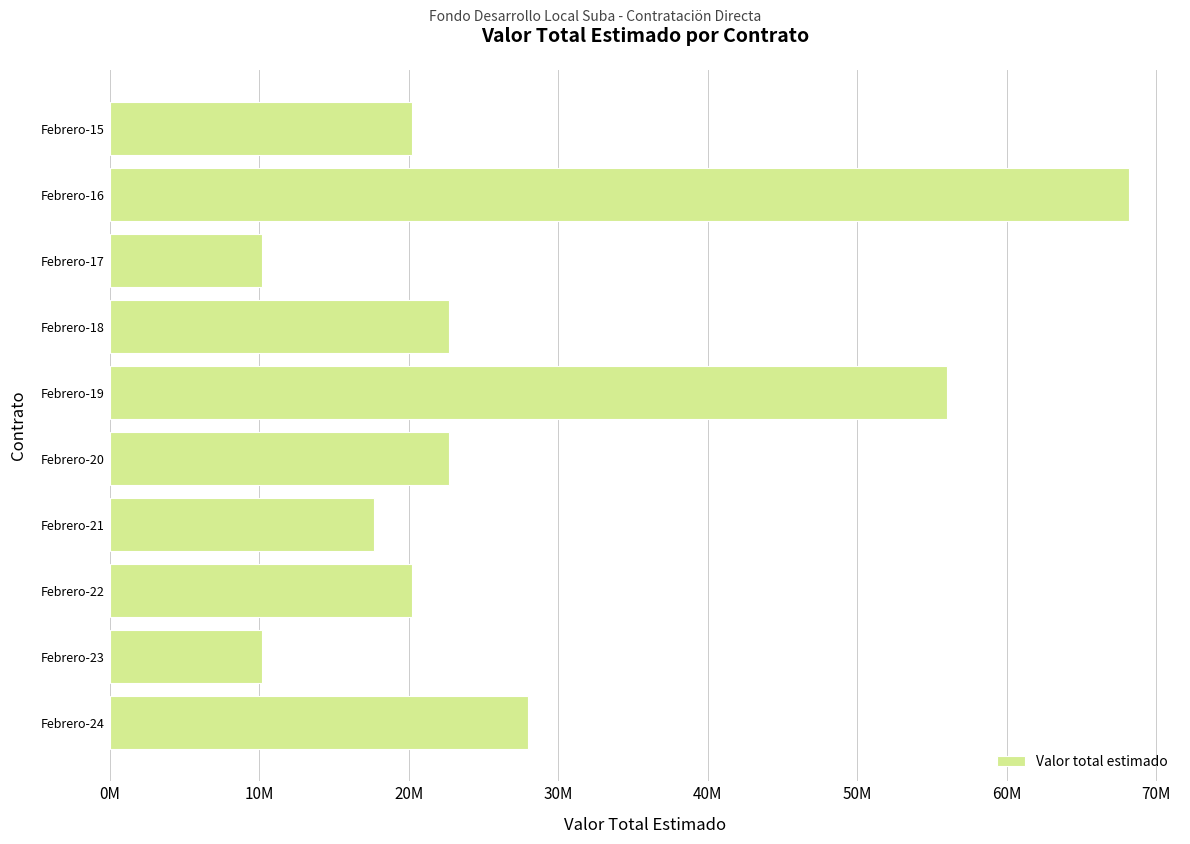

Are the bars horizontal?

Yes